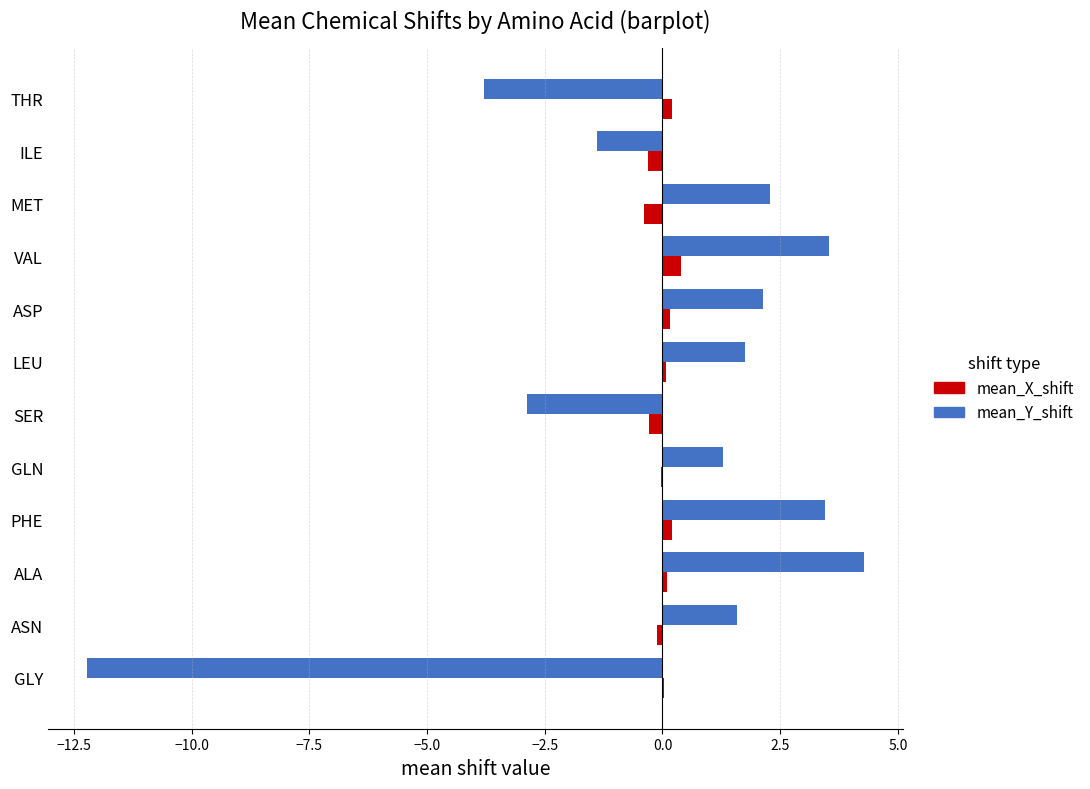

At which category does the chart reach its peak across all series?

ALA